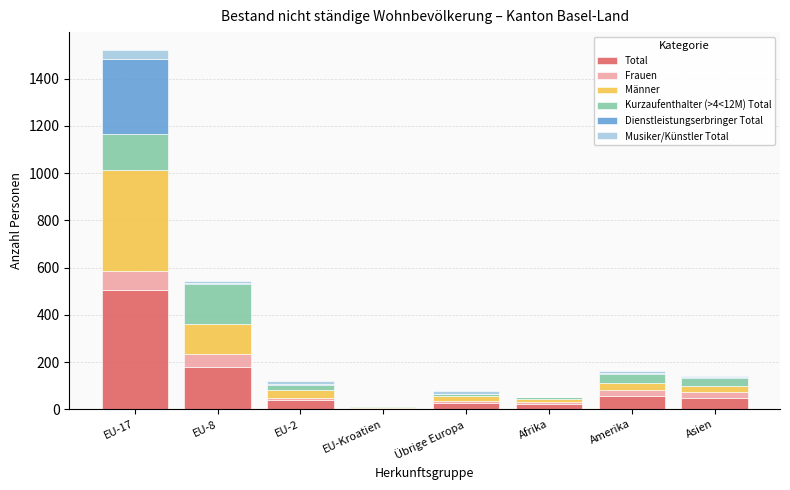

Which category has the highest value in the Total series?

EU-17